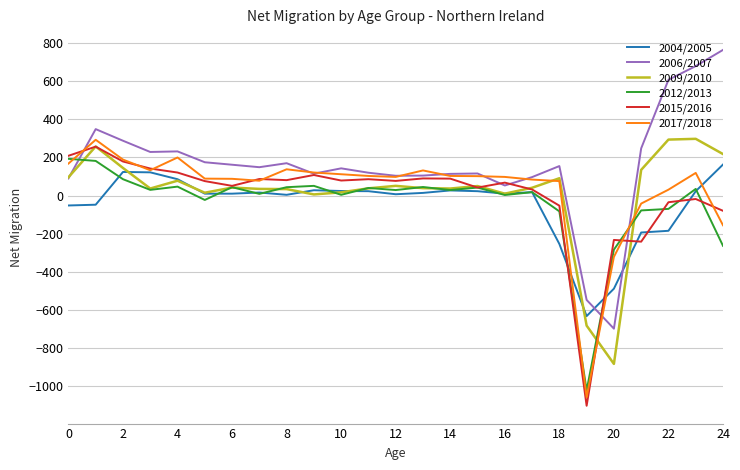

Which series ends up on top after the final intersection of 2015/2016 and 2009/2010?

2009/2010